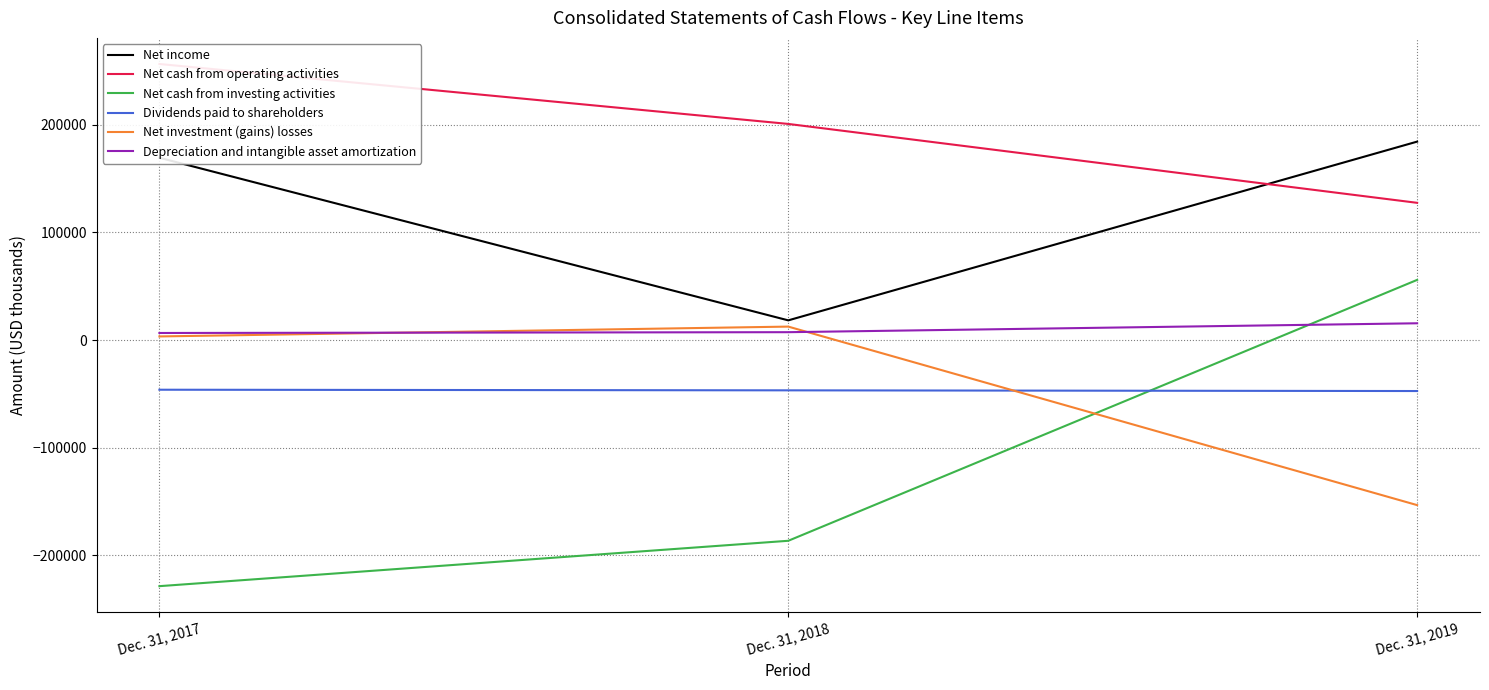

How many data points in Net income are above 169459?

1